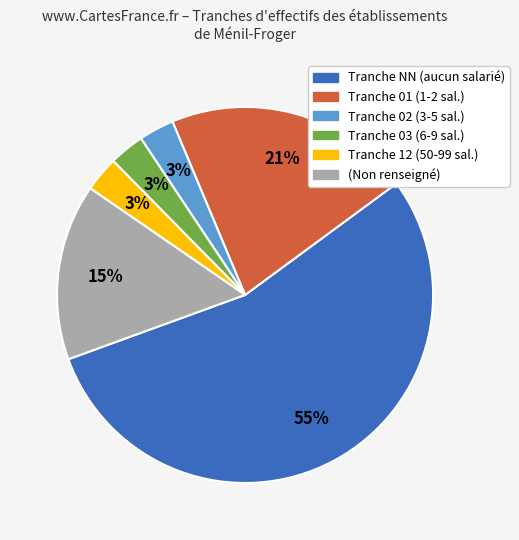

How many segments does this pie chart have?

6